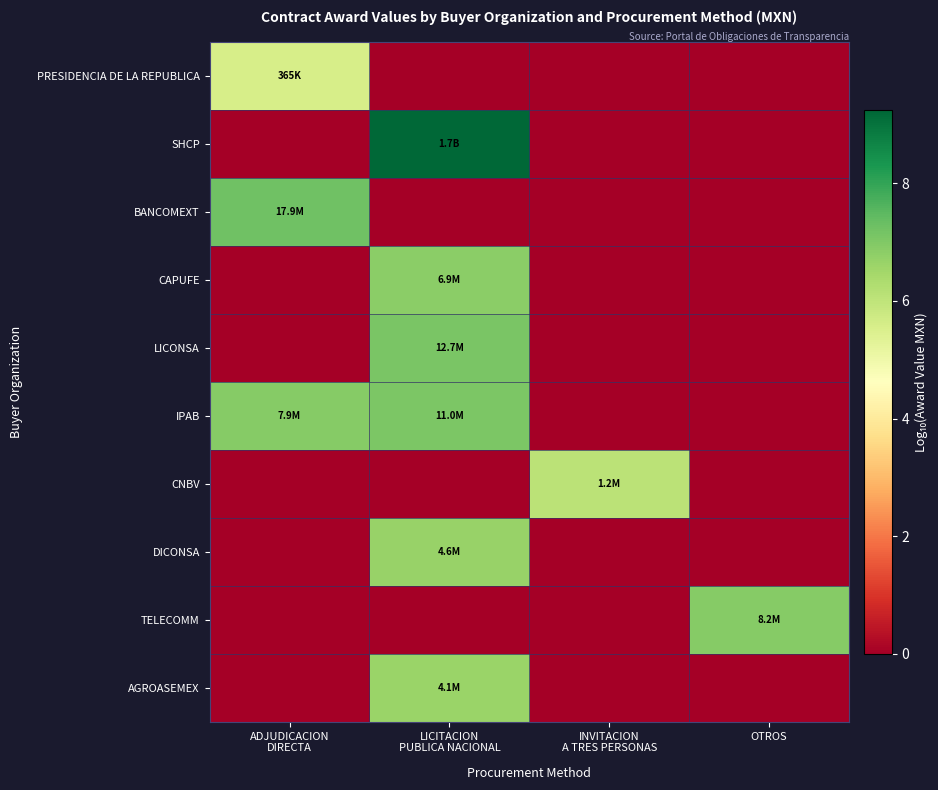

At INVITACION A TRES PERSONAS, list the series in order from largest to smallest.

CNBV, PRESIDENCIA DE LA REPUBLICA, SHCP, BANCOMEXT, CAPUFE, LICONSA, IPAB, DICONSA, TELECOMM, AGROASEMEX